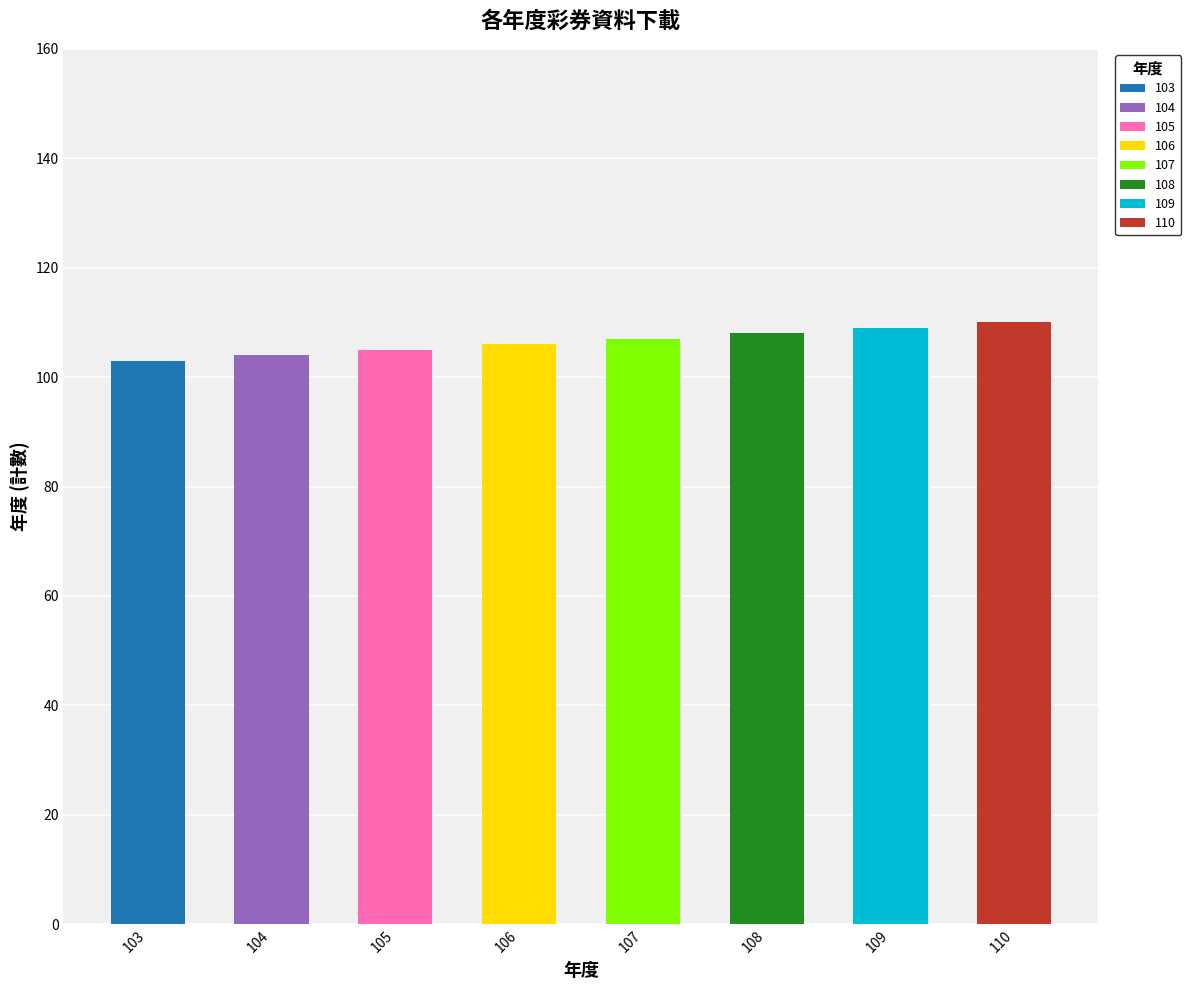

Reading right to left, list all the values displayed in this chart.

110=110	109=109	108=108	107=107	106=106	105=105	104=104	103=103